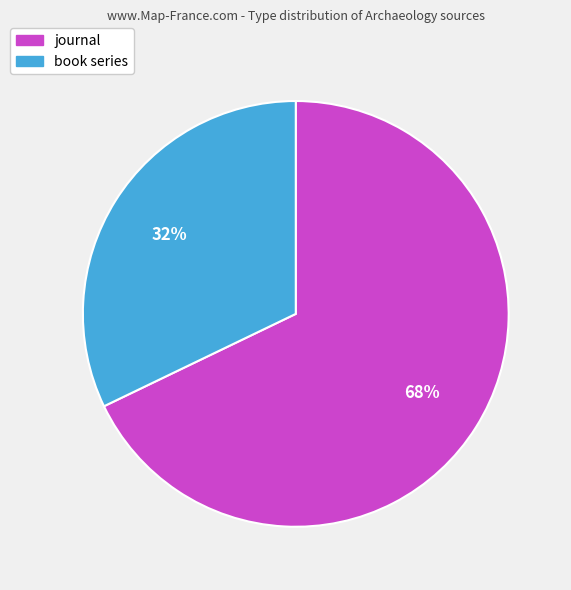

True or false: journal accounts for 62% of the total.

False